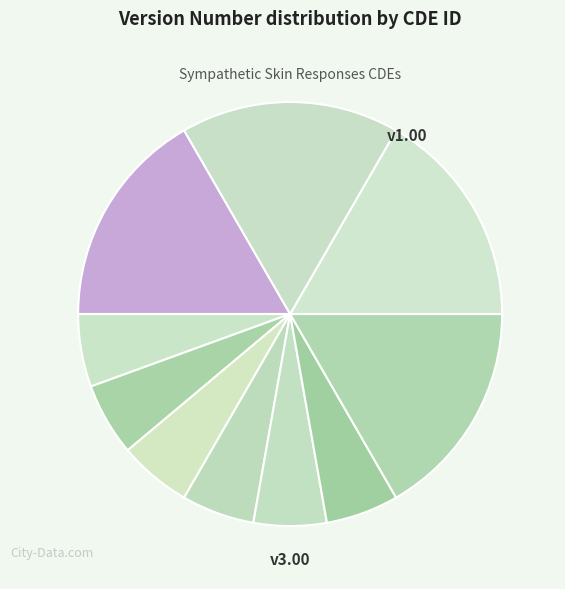

How many slices are in this pie chart?

10